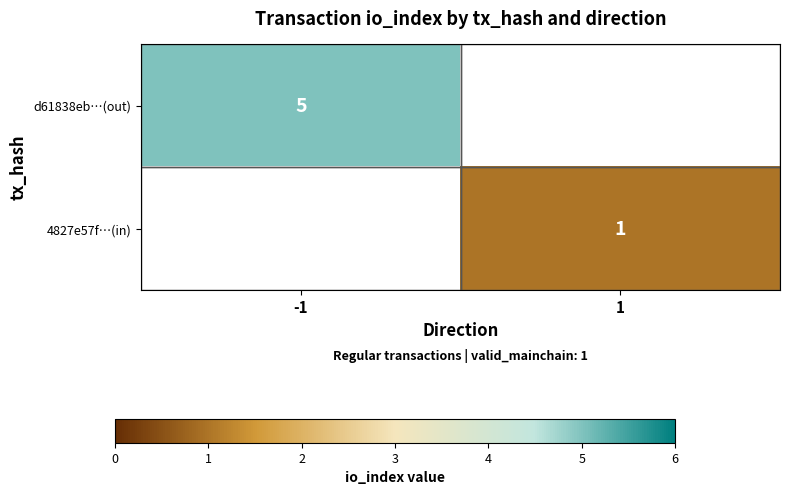

Is it true that d61838eb…(out) equals 9 at -1?

False